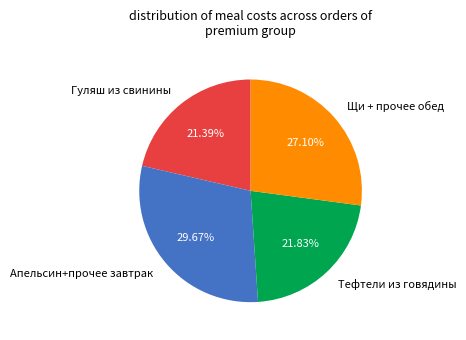

To the nearest percent, what is the difference between the largest and smallest slice percentages?

8%